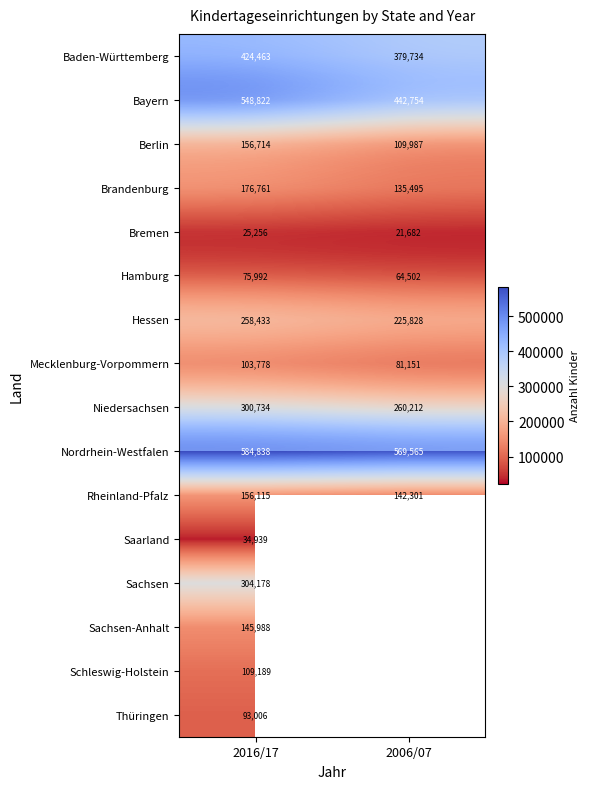

Which has a higher value, 2016/17 or 2006/07?

2016/17